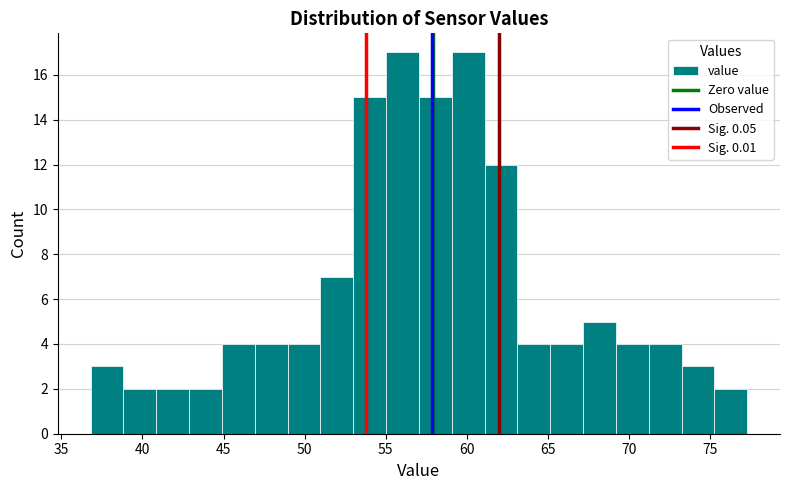

Reading left to right, list every bar in this chart as the range it spans on the x-axis followed by its height. Neither the bar edges nor the heights are printed on the chart, so give them approximately, as read against the axes.

37.0 to 39.0: 3
39.0 to 41.0: 2
41.0 to 43.0: 2
43.0 to 45.0: 2
45.0 to 47.0: 4
47.0 to 49.0: 4
49.0 to 51.0: 4
51.0 to 53.0: 7
53.0 to 55.0: 15
55.0 to 57.0: 17
57.0 to 59.0: 15
59.0 to 61.0: 17
61.0 to 63.0: 12
63.0 to 65.0: 4
65.0 to 67.0: 4
67.0 to 69.0: 5
69.0 to 71.0: 4
71.0 to 73.5: 4
73.5 to 75.5: 3
75.5 to 77.5: 2